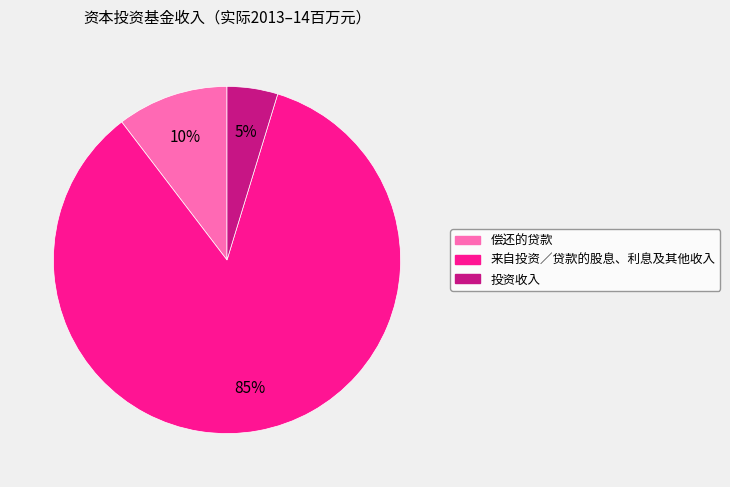

To the nearest percent, what is the combined percentage of 偿还的贷款 and 来自投资／贷款的股息、利息及其他收入?

95%